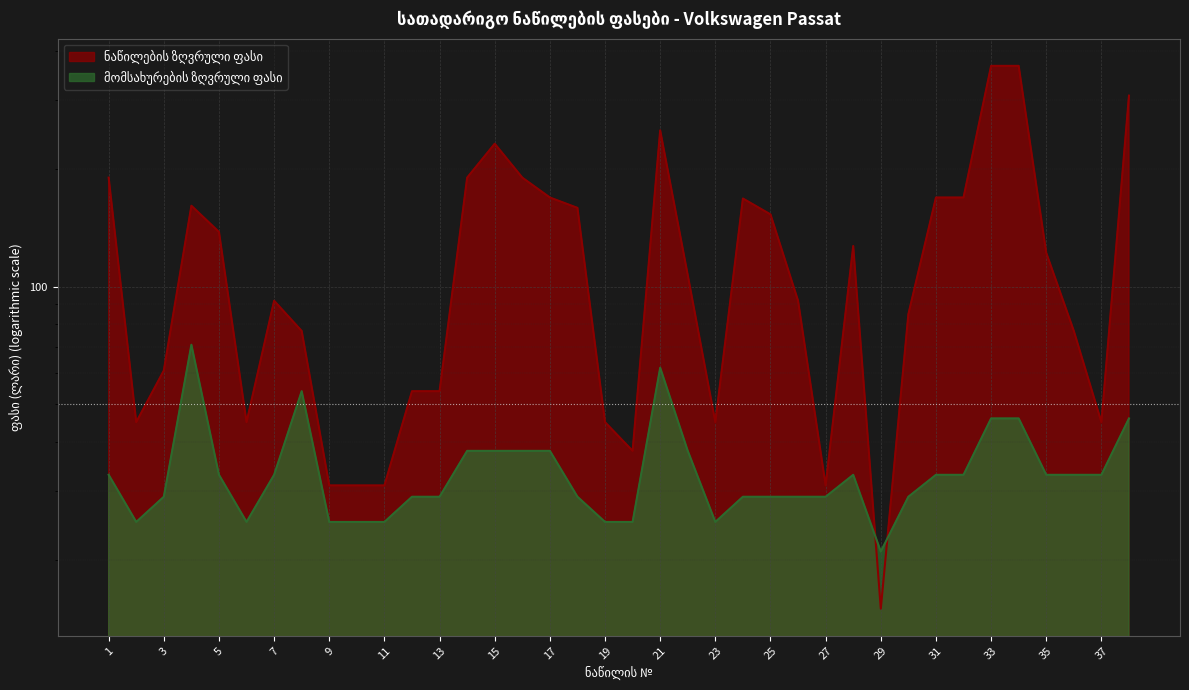

What is the average value of the ნაწილების ზღვრული ფასი series?

124